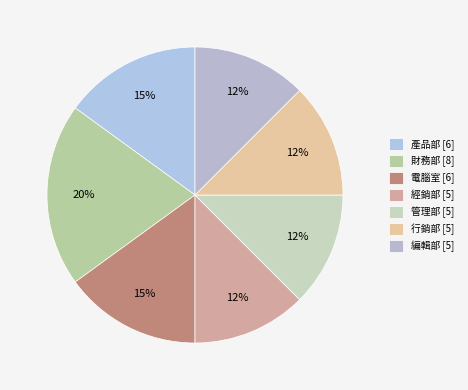

How many slices are in this pie chart?

7